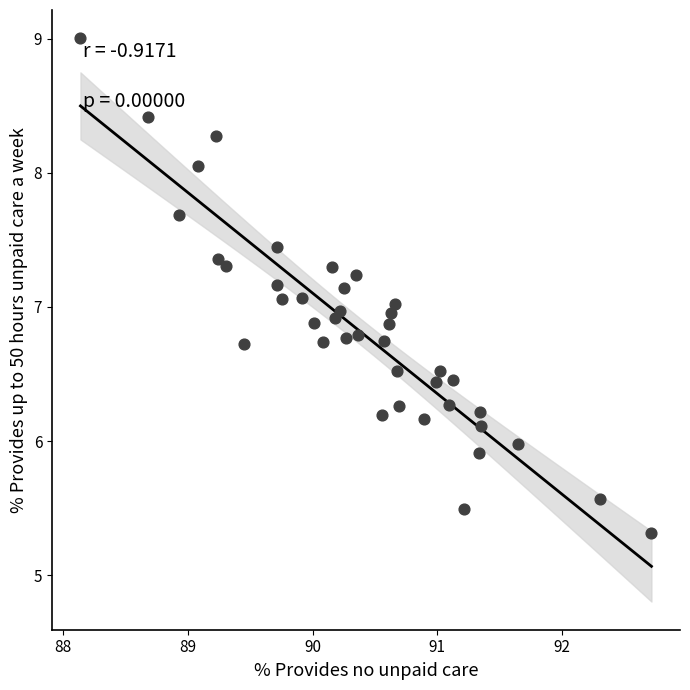

What is the range of Y values (max minus min)?

3.7